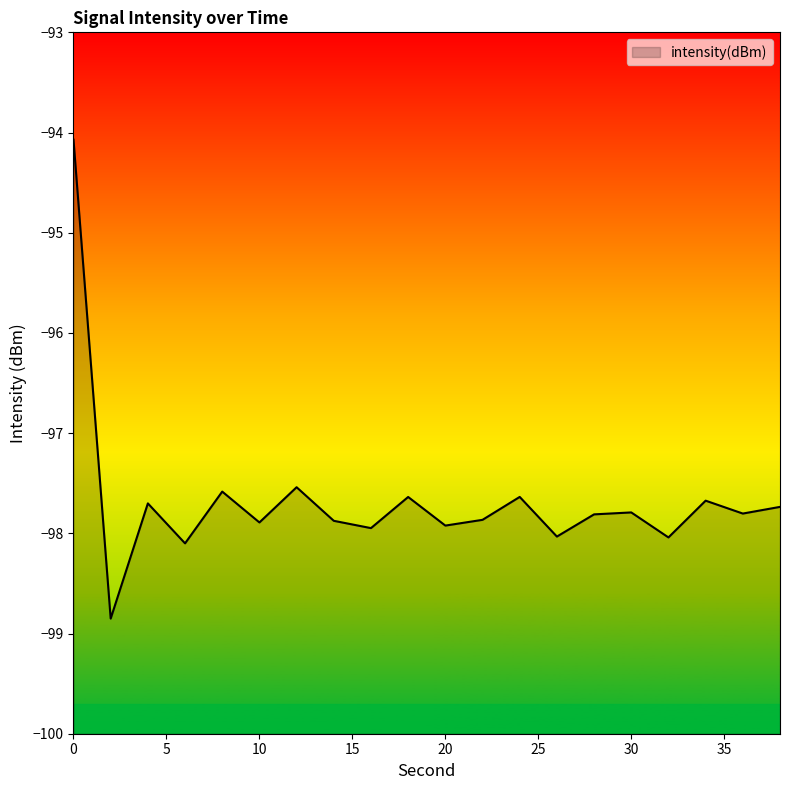

The value at 12 is -97.5. True or false?

True